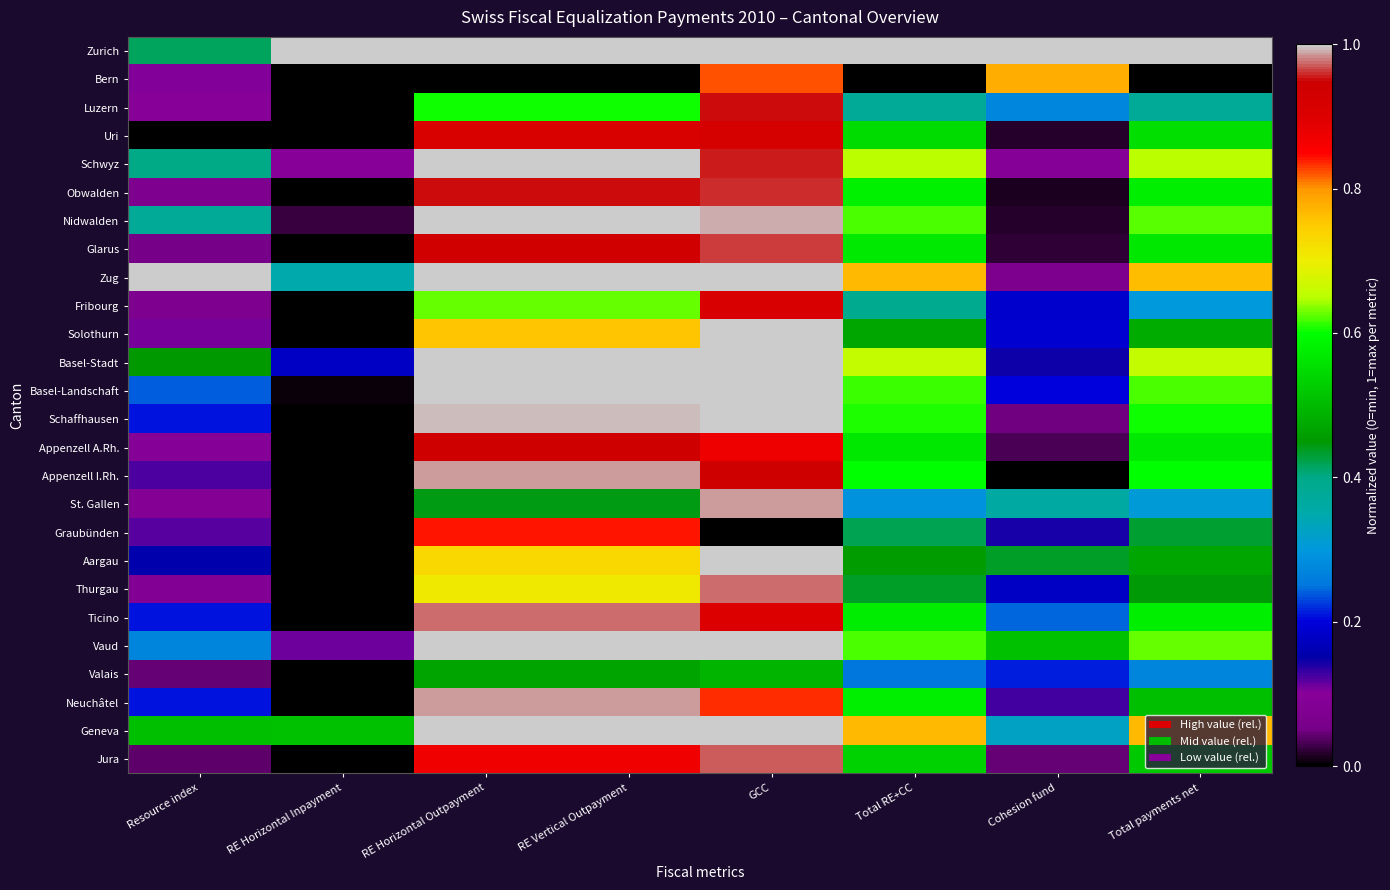

At which category is the sum across all series the highest?

GCC